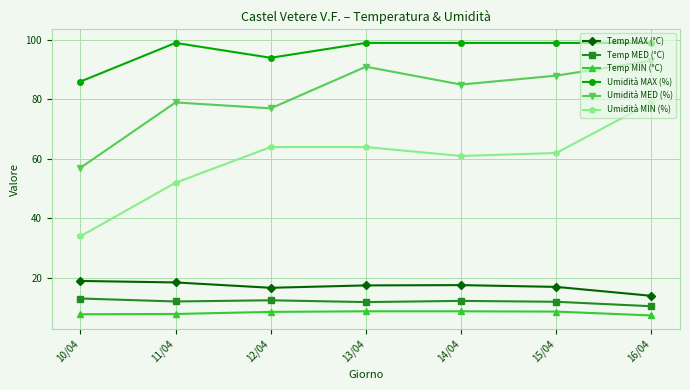

Which series has the widest spread of values?

Umidità MIN (%)